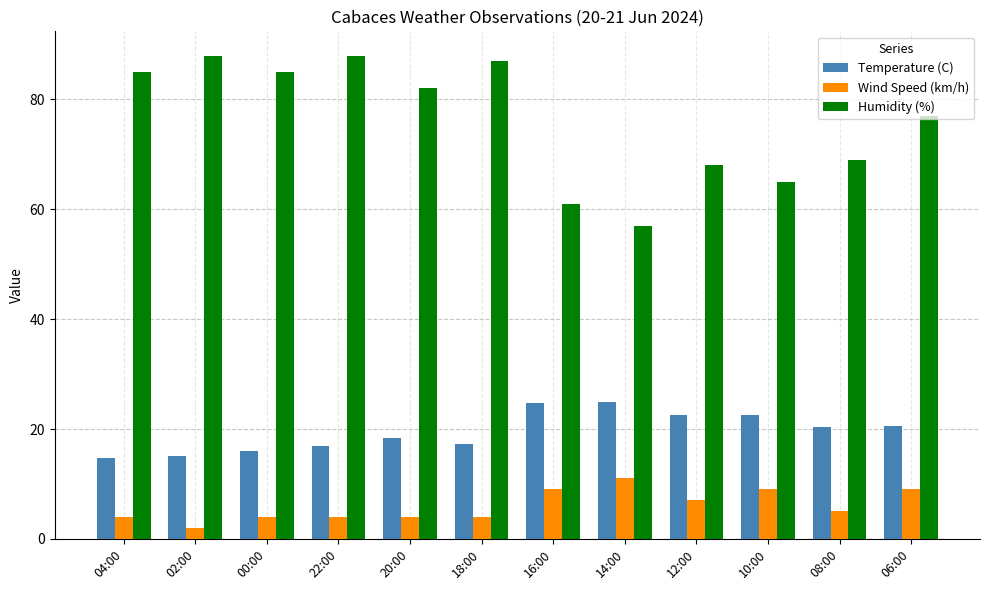

How many data points in Wind Speed (km/h) are less than 5?

6